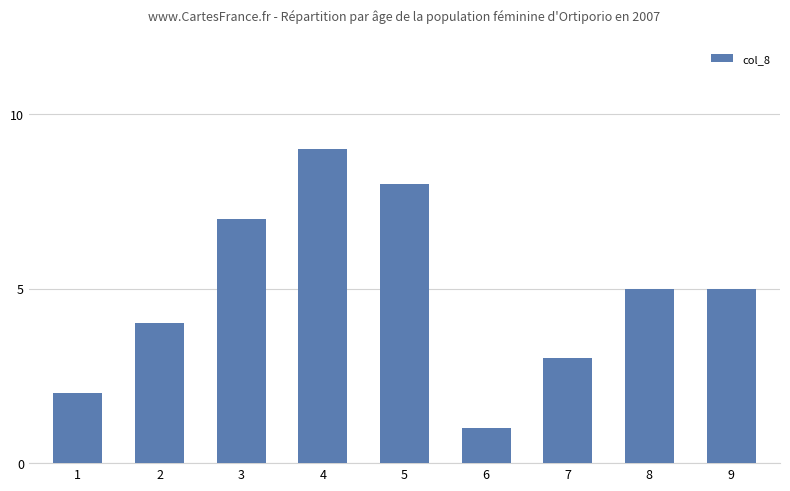

How many categories are shown in the chart?

9